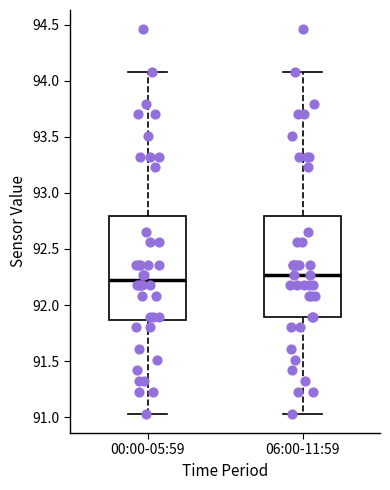

Reading left to right, read every box against the y-axis: the position of its median line, the range the box covers, and the ends of its whiskers. The values are not printed on the chart, so give them approximately, as read against the axis.

00:00-05:59: median 92.25, box 91.85 to 92.80, whiskers 91.05 to 94.10
06:00-11:59: median 92.25, box 91.90 to 92.80, whiskers 91.05 to 94.10